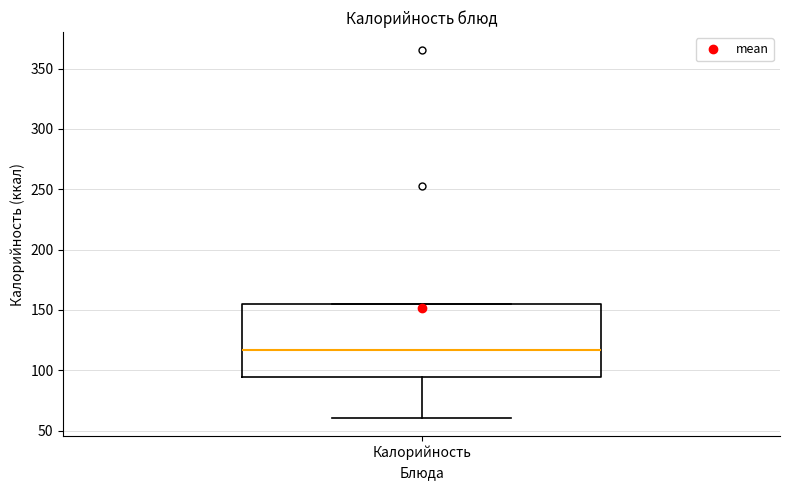

Where is the lower edge of the box for Калорийность on the y-axis? The values are not printed on the chart, so give them approximately, as read against the axis.

95